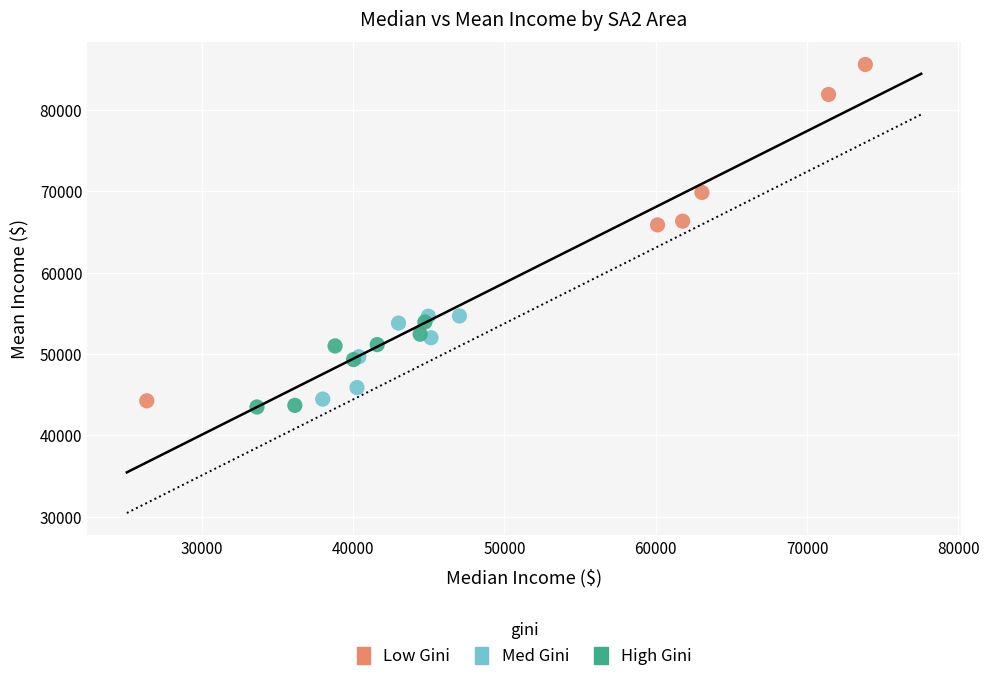

Which series has the largest Y range (max minus min)?

Low Gini